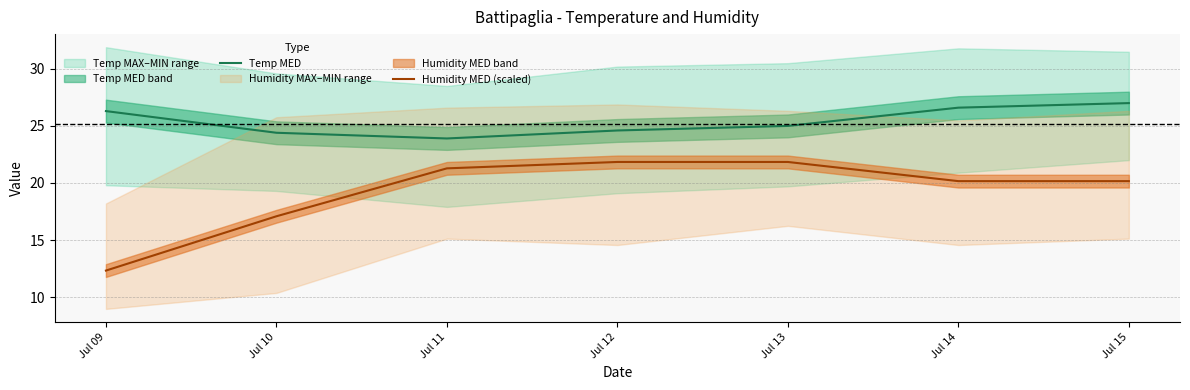

How many categories are shown in the chart?

7